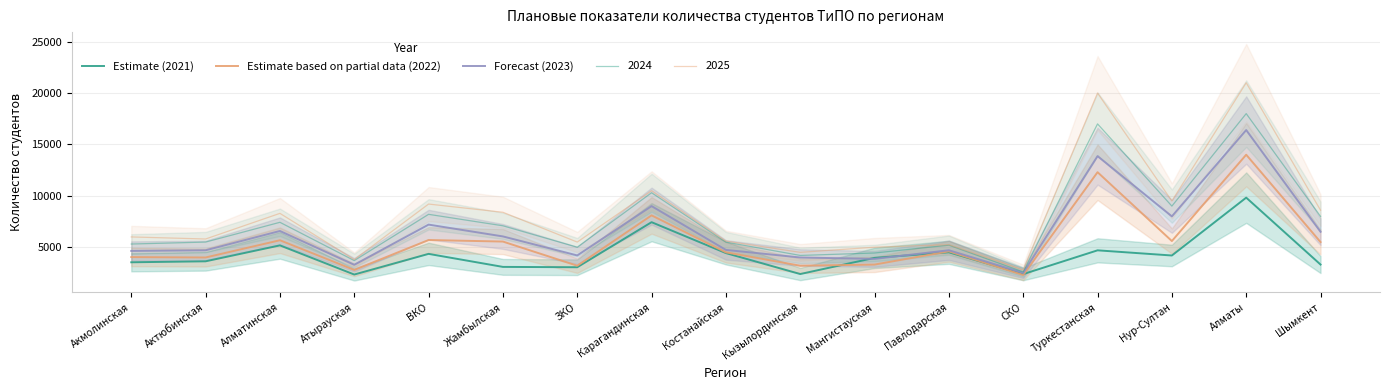

What is the label of the 10th point from the left?

Кызылординская